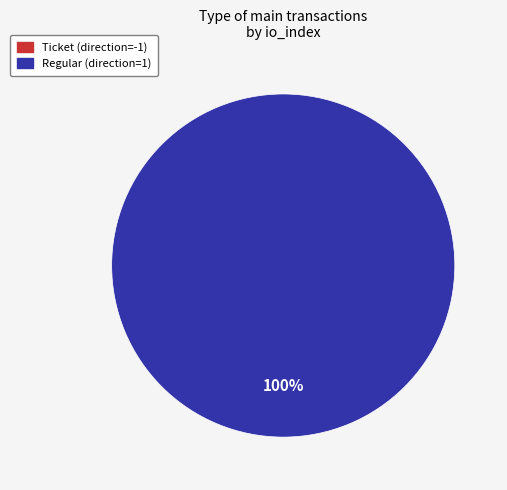

The Ticket (direction=-1) slice represents 0% of the pie. True or false?

True